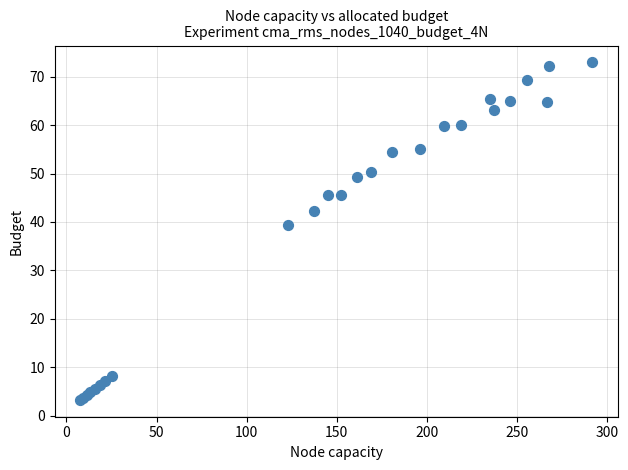

What Y value in the scatter plot is closest to 38?

39.4